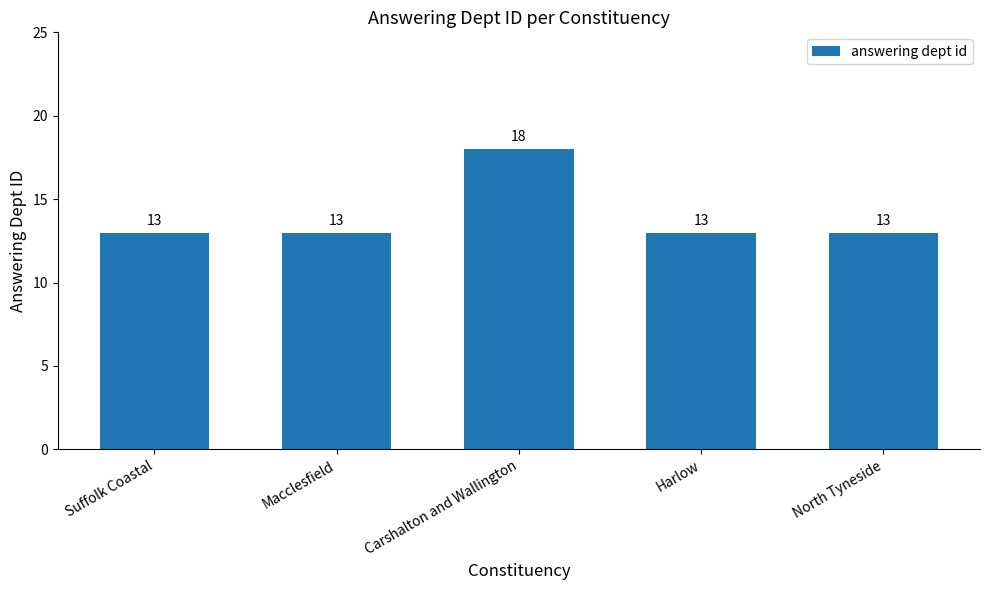

What is the maximum value shown in the chart?

18